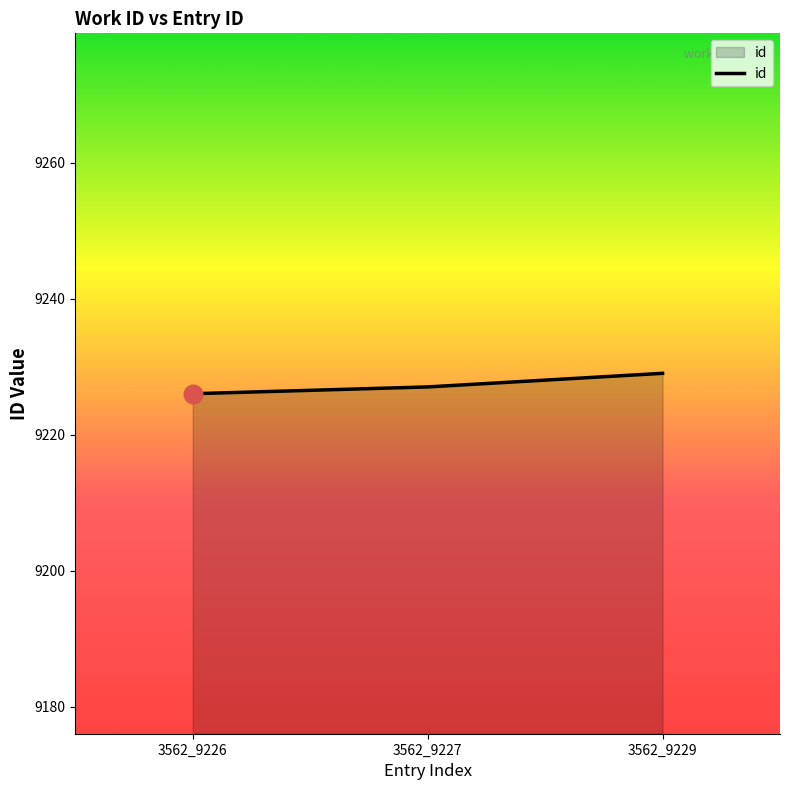

Between 3562_9229 and 3562_9226, which is larger?

3562_9229